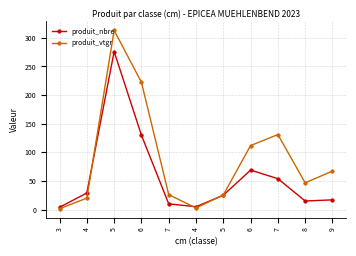

How many lines are shown in the chart?

2